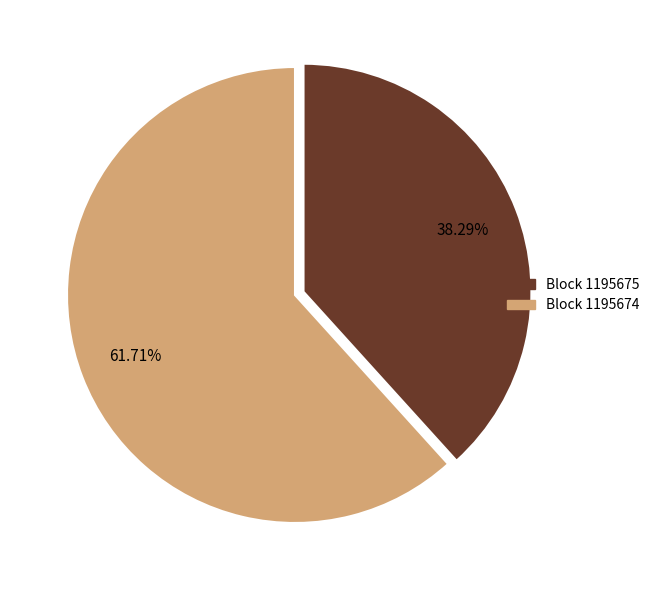

Is there a majority slice in this chart?

Yes